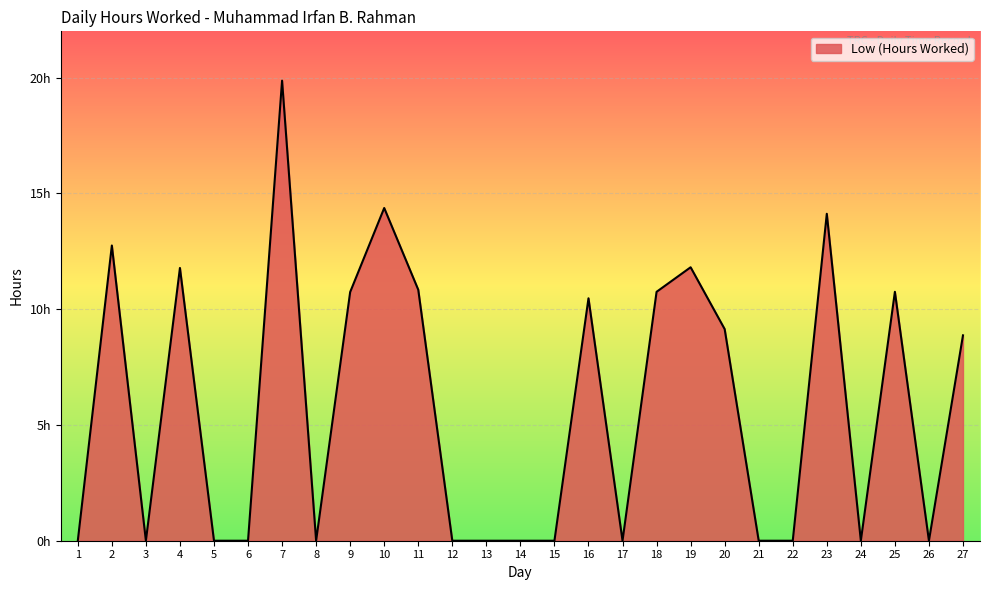

Reading right to left, transcribe all the data shown in this chart.

8.9	0.0	10.8	0.0	14.1	0.0	0.0	9.1	11.8	10.8	0.0	10.5	0.0	0.0	0.0	0.0	10.8	14.4	10.7	0.0	19.9	0.0	0.0	11.8	0.0	12.8	0.0